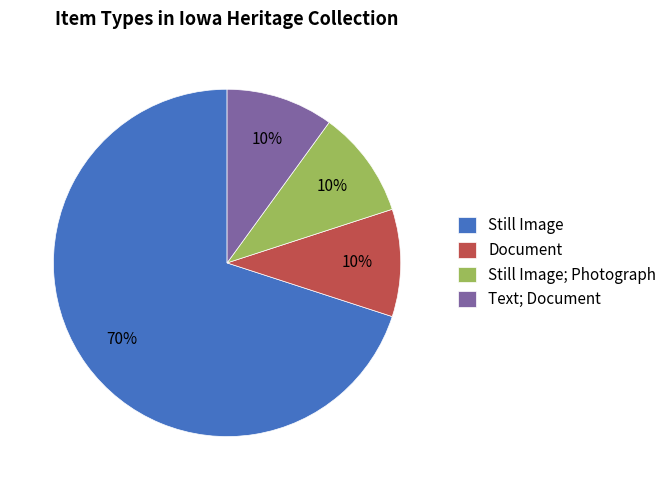

What percentage is the Still Image slice, to the nearest percent?

70%